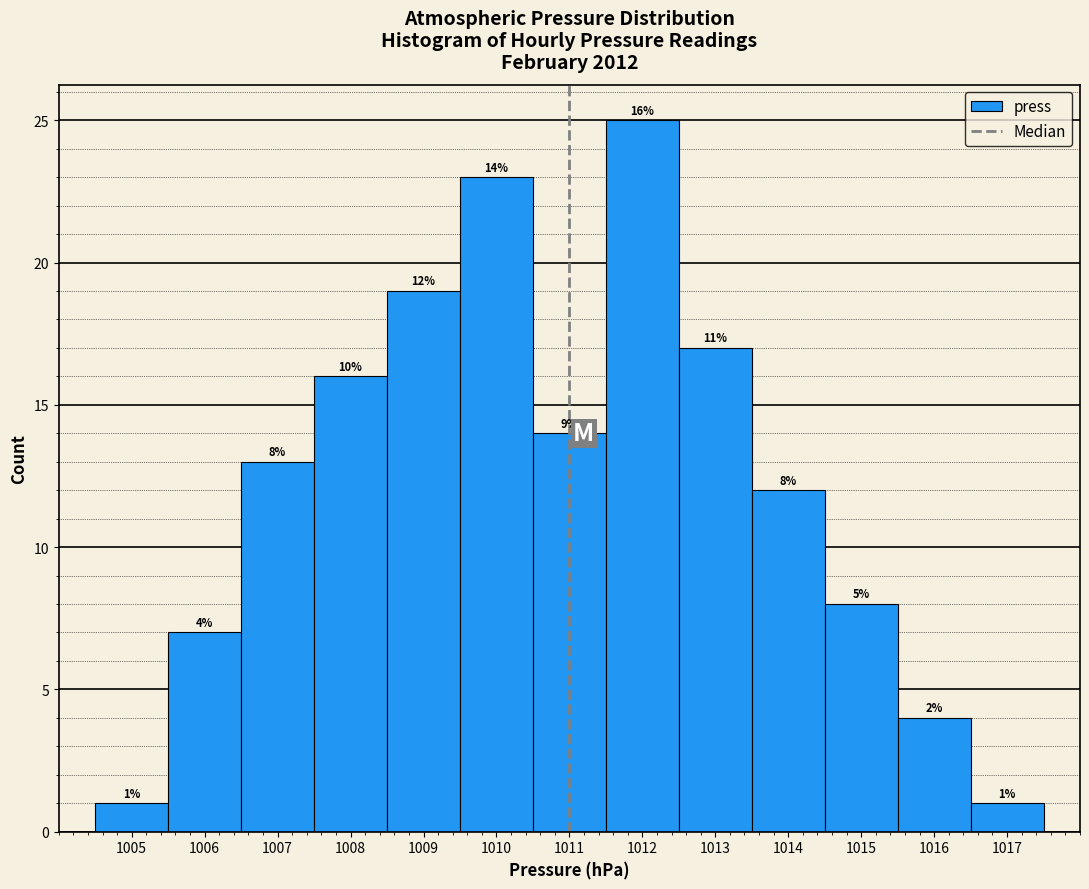

Over which range of the x-axis is the bar tallest?

1011.5 to 1012.5